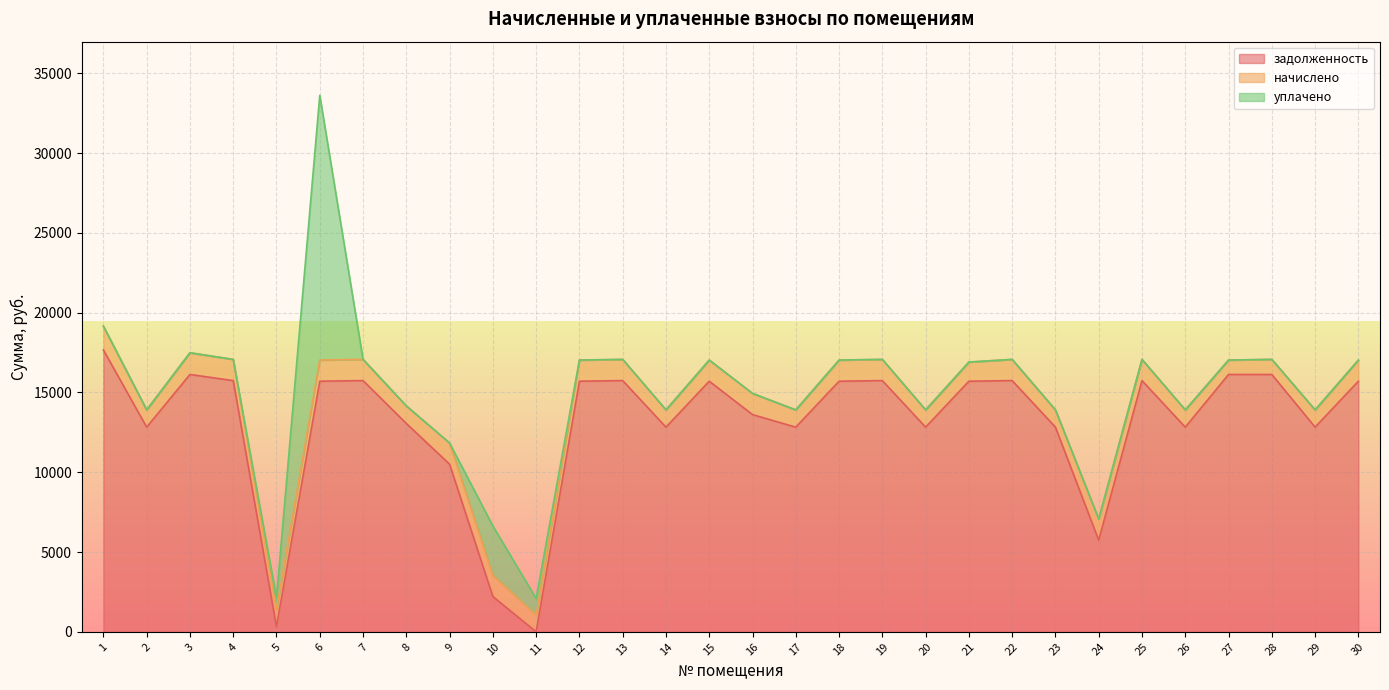

Which category has the highest value in the начислено series?

1